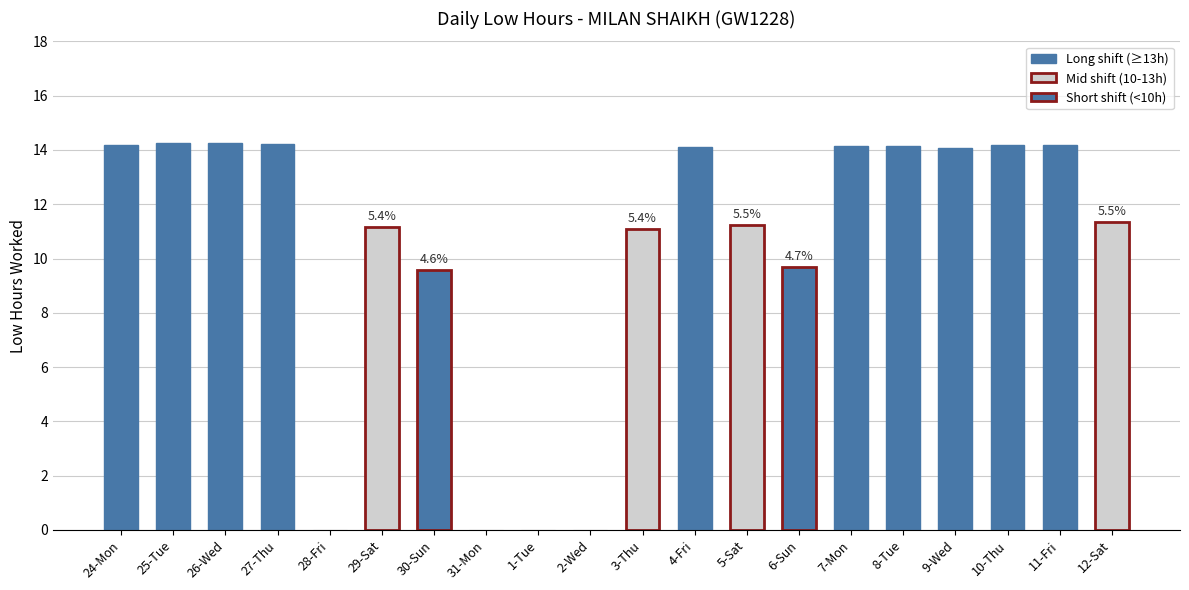

True or false: the data shows 9.7 at 6-Sun.

True